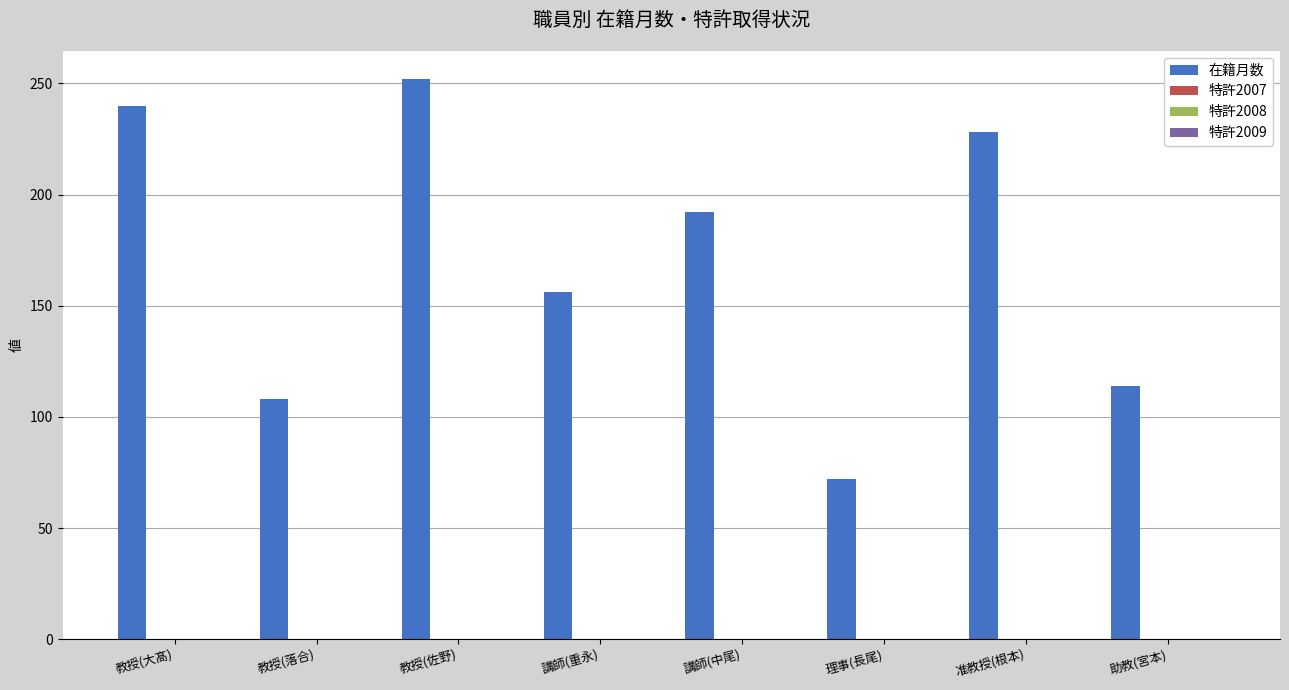

What is the smallest value displayed?

72